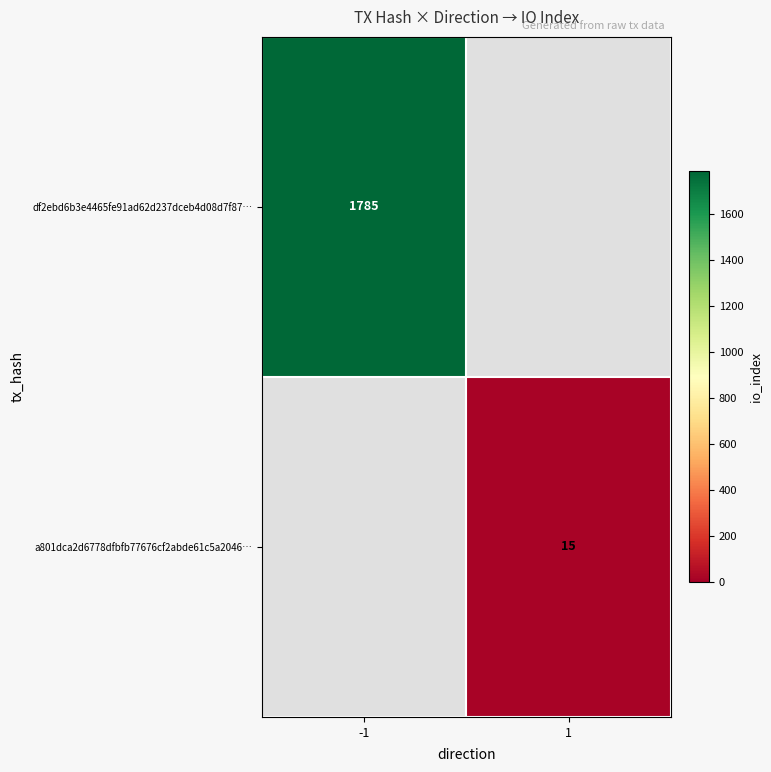

Is it true that df2ebd6b3e4465fe91ad62d237dceb4d08d7f87… equals 873 at -1?

False